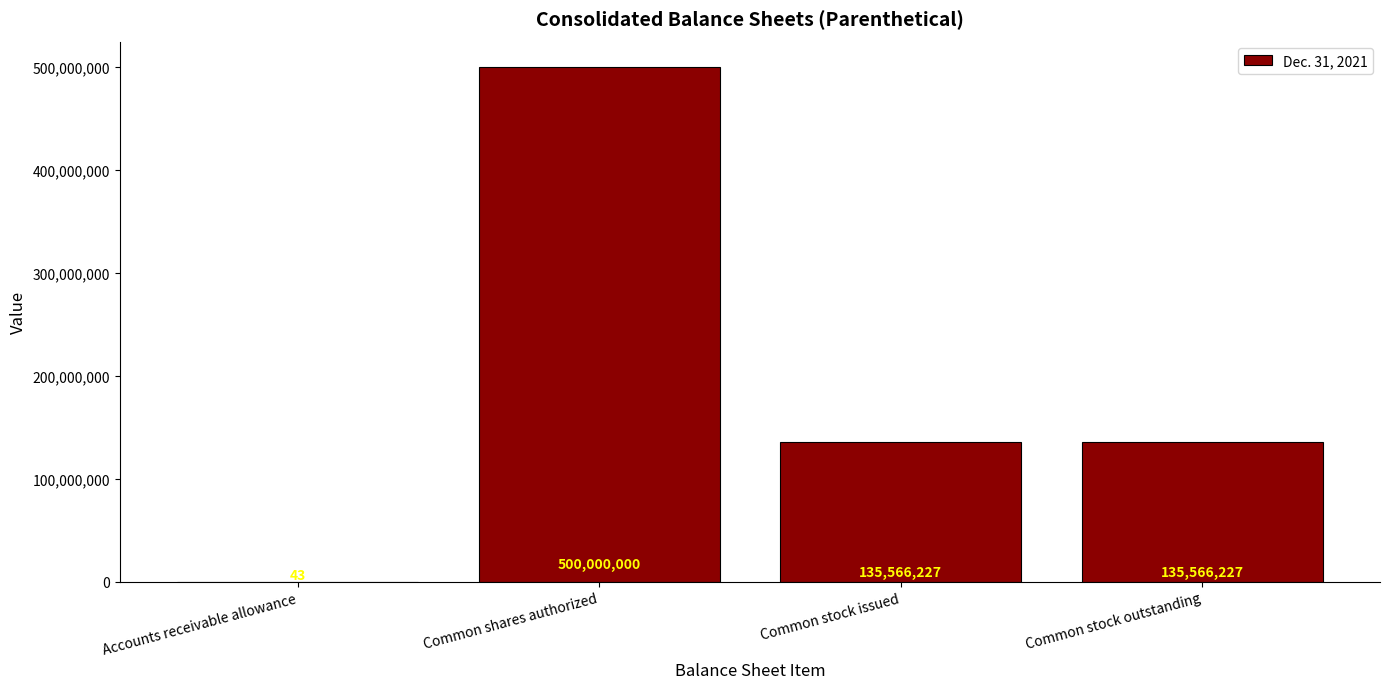

Where does the data first go above 135566227?

Common shares authorized